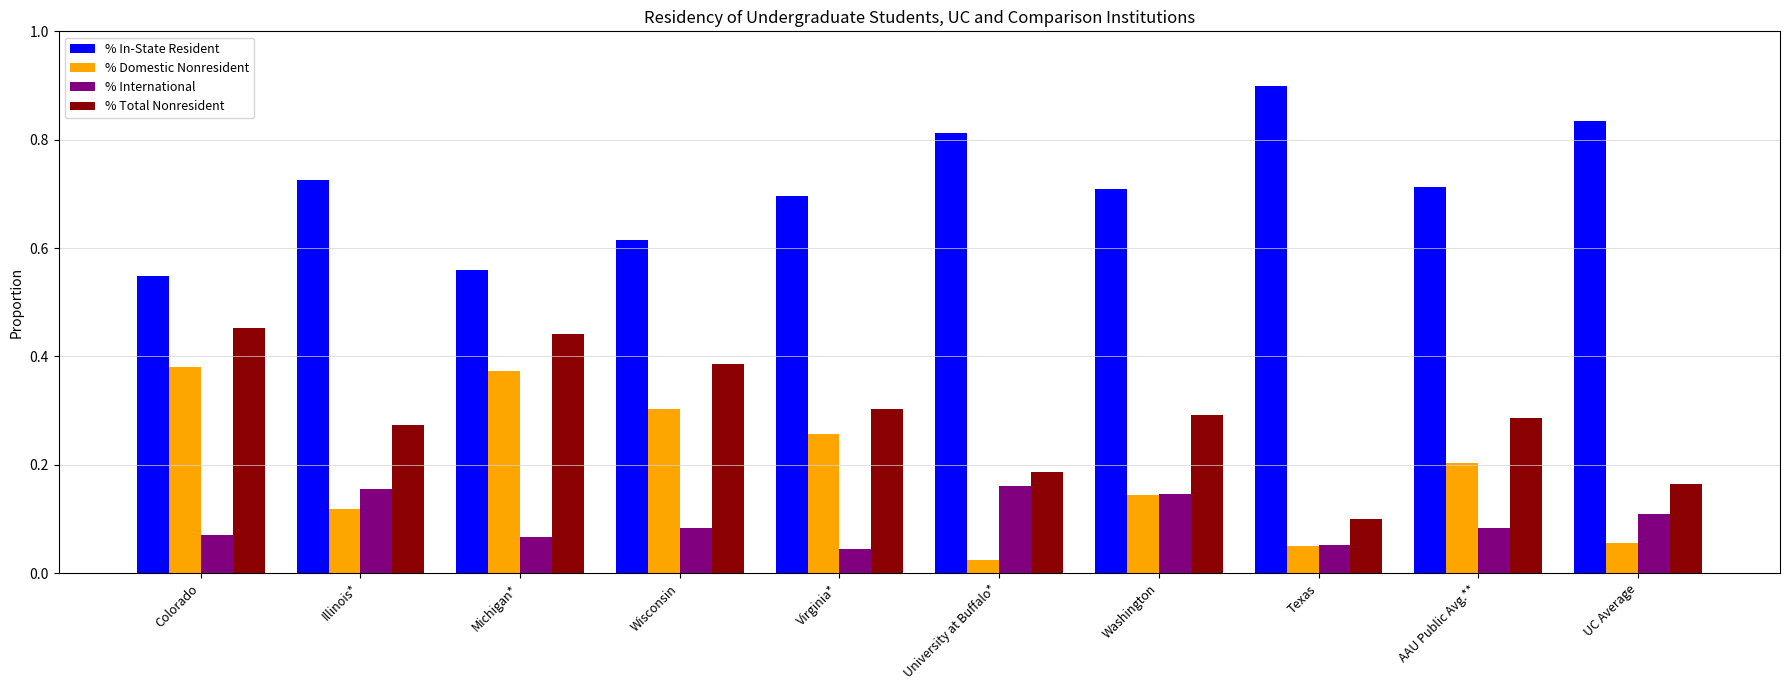

True or false: % International has a value of 0.0 at Wisconsin.

False